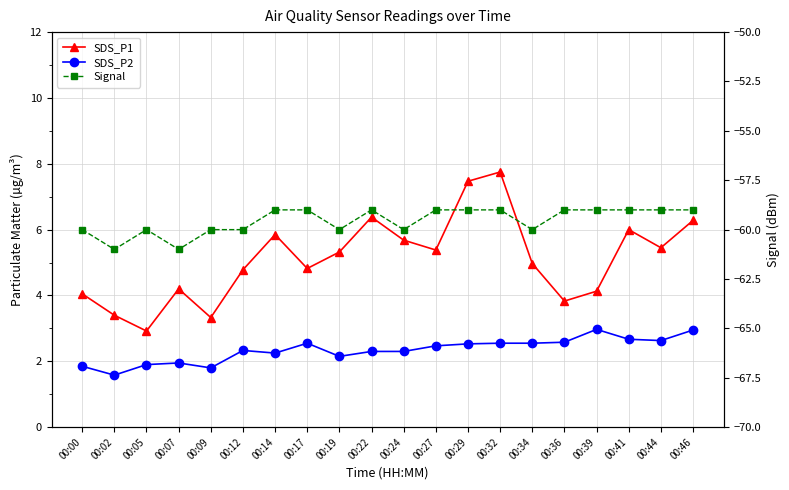

At which category does the chart reach its minimum across all series?

00:02